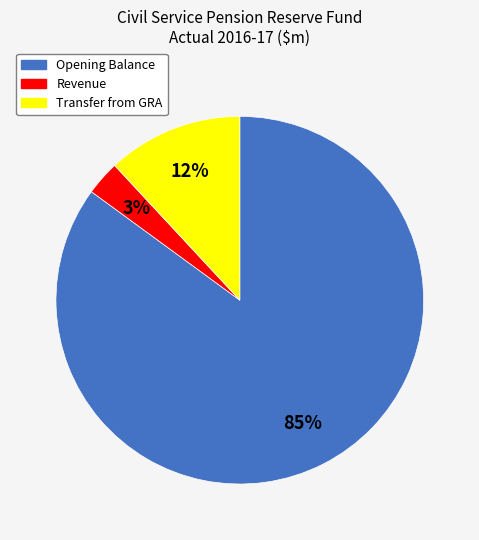

True or false: Transfer from GRA accounts for 27% of the total.

False